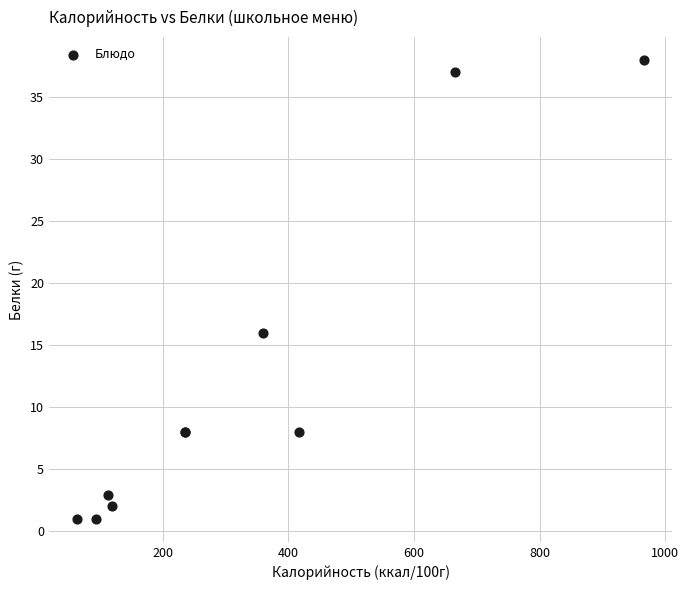

What Y value in the scatter plot is closest to 19?

16.0